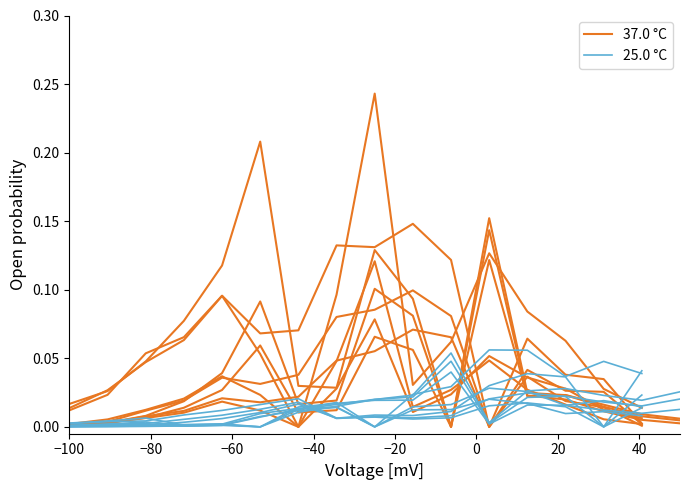

True or false: 25.0 °C has more than 2 points higher than both neighbors.

True